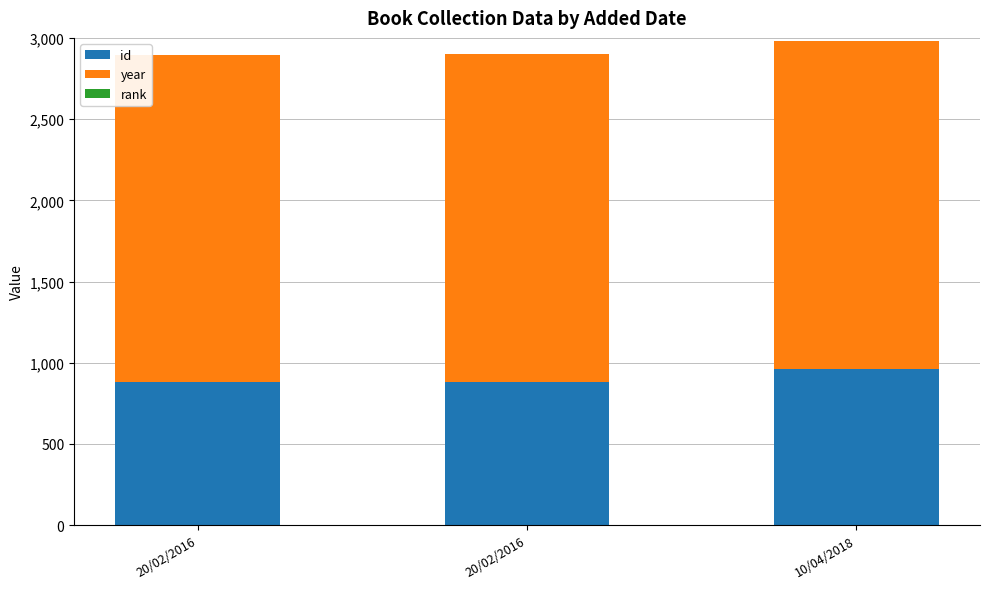

Rank the categories by rank value from lowest to highest.

20/02/2016, 20/02/2016, 10/04/2018